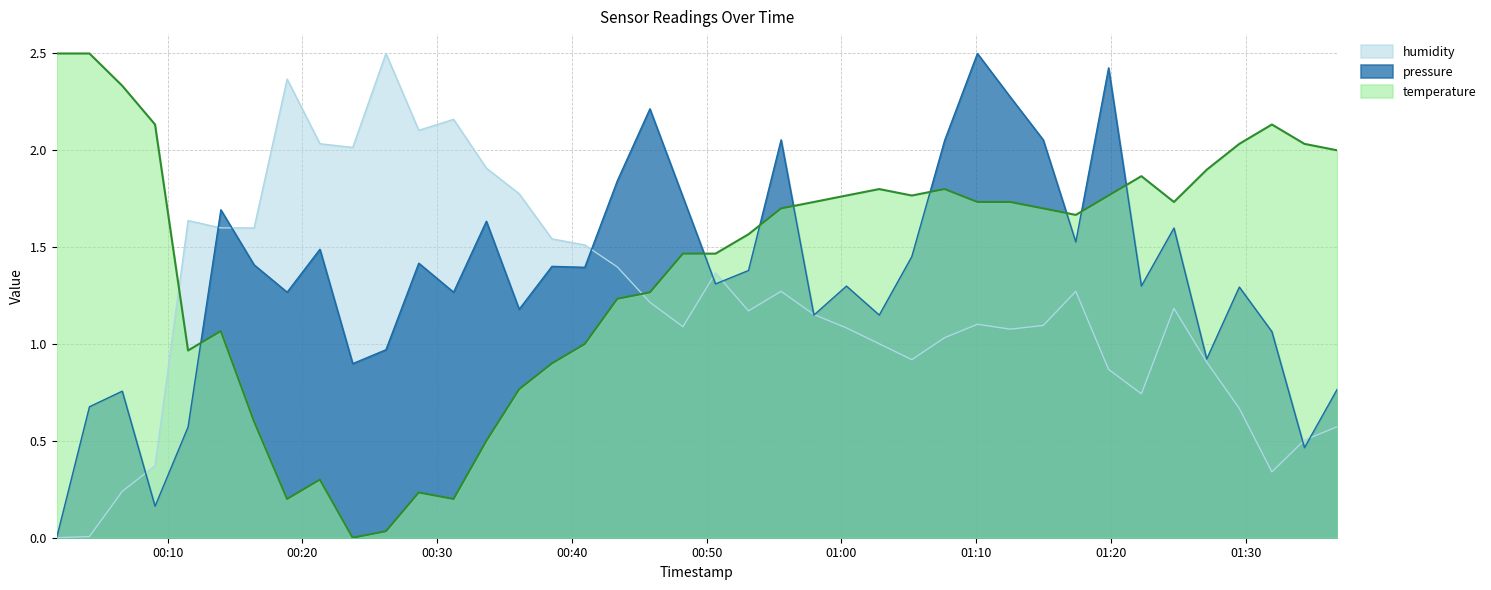

How many times do temperature and humidity cross each other?

2